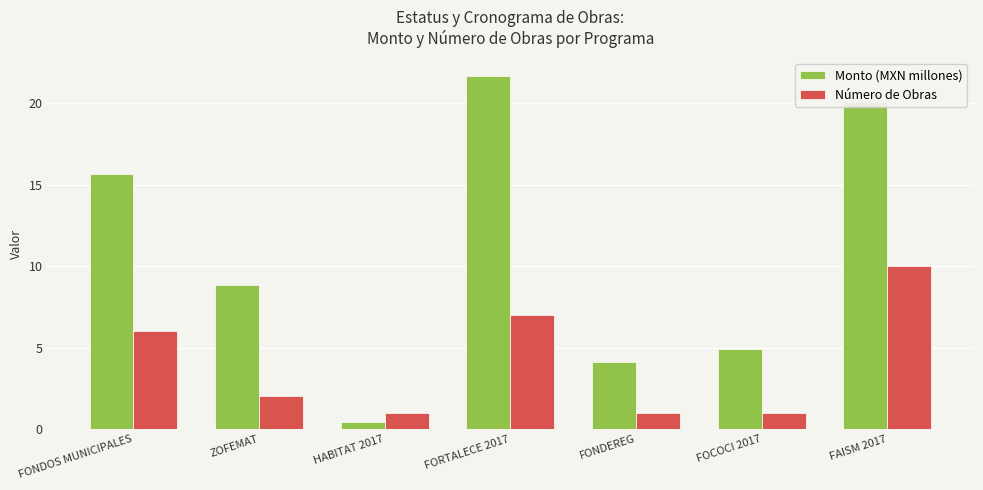

The value of Monto (MXN millones) at FONDOS MUNICIPALES is 26.9. True or false?

False